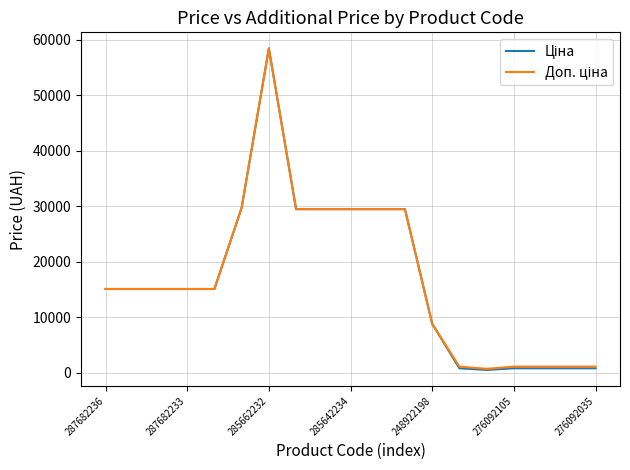

What is the maximum value shown in the chart?

58426.5